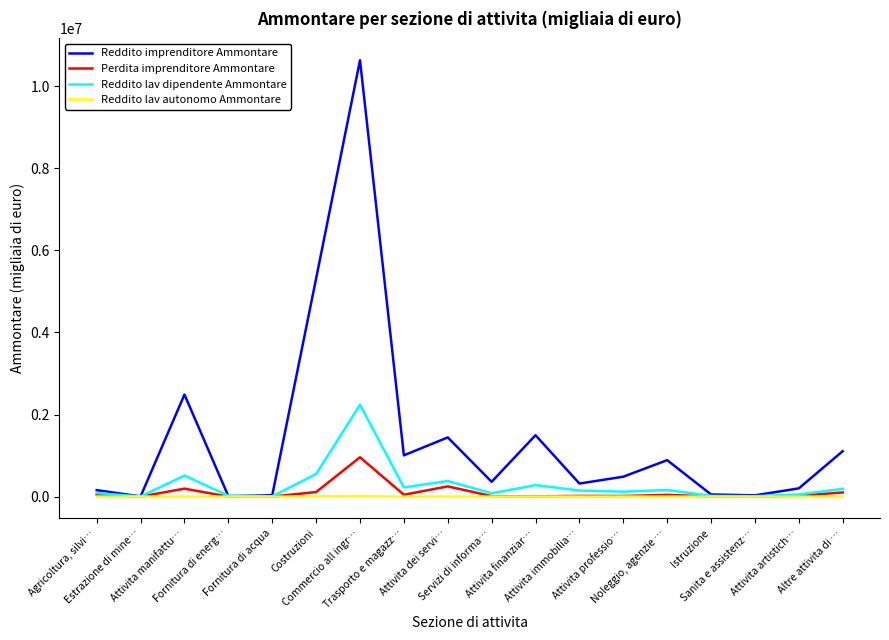

Which series has the widest spread of values?

Reddito imprenditore Ammontare